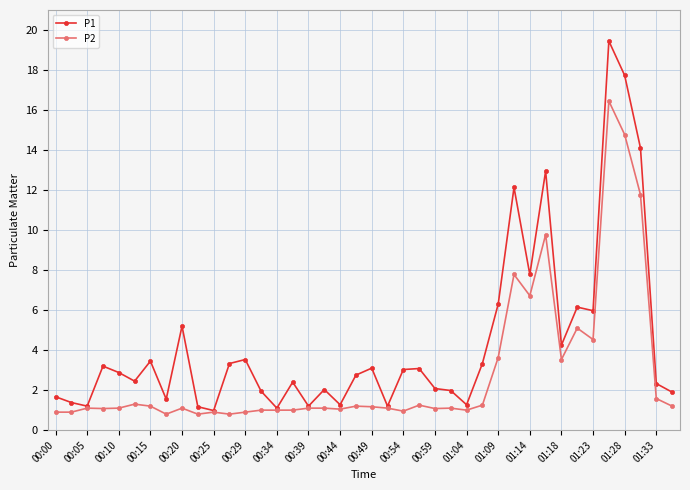

Which series has the largest total across all categories?

P1